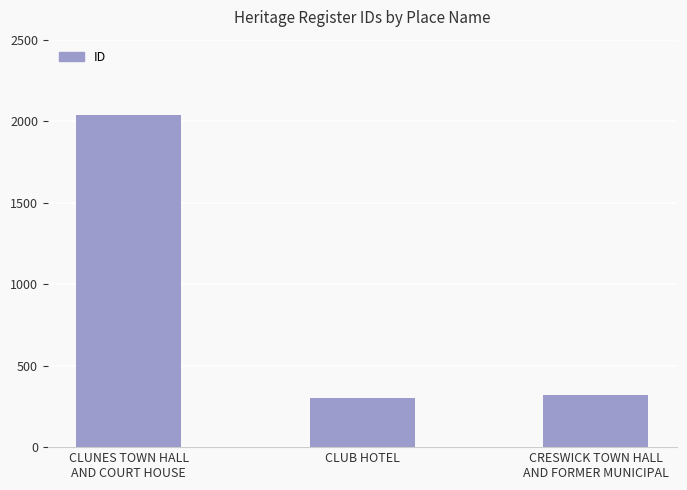

What is the difference between the second highest and minimum values?

23